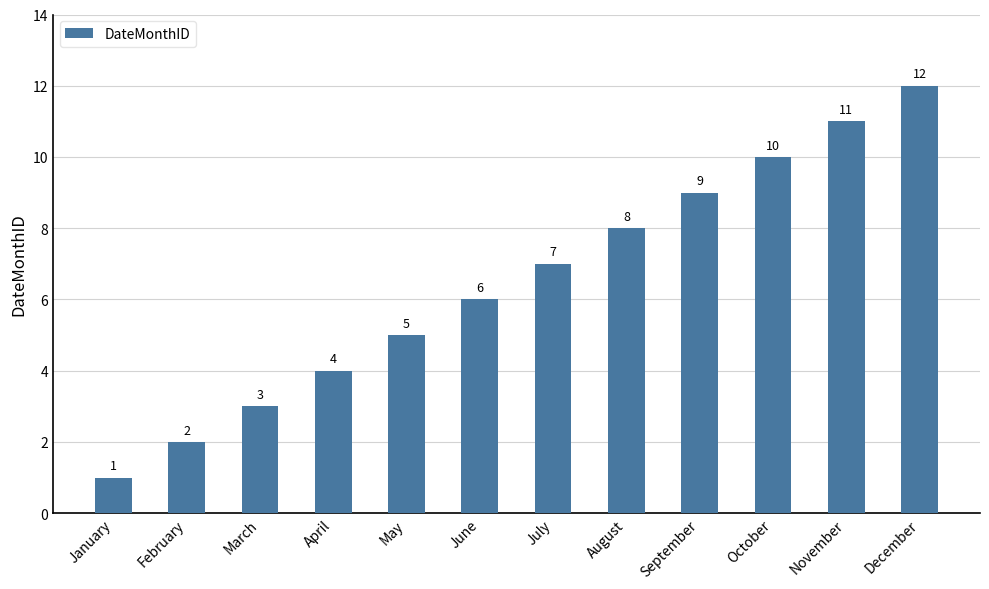

What is the smallest value displayed?

1